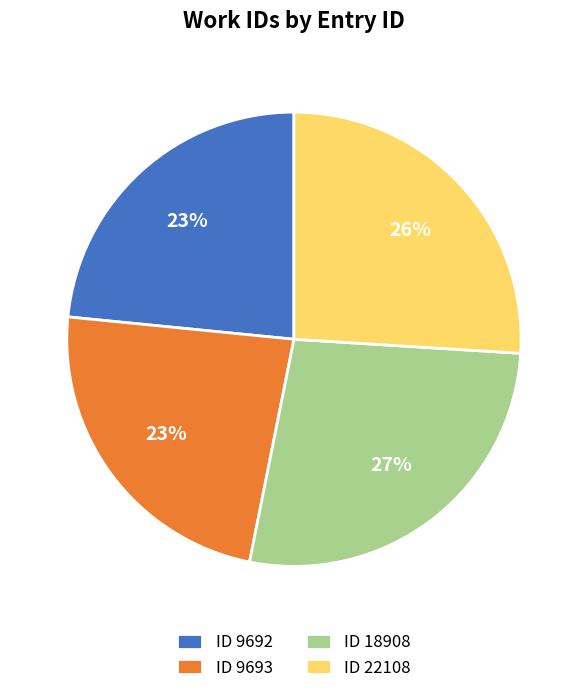

Count the number of slices in the pie.

4